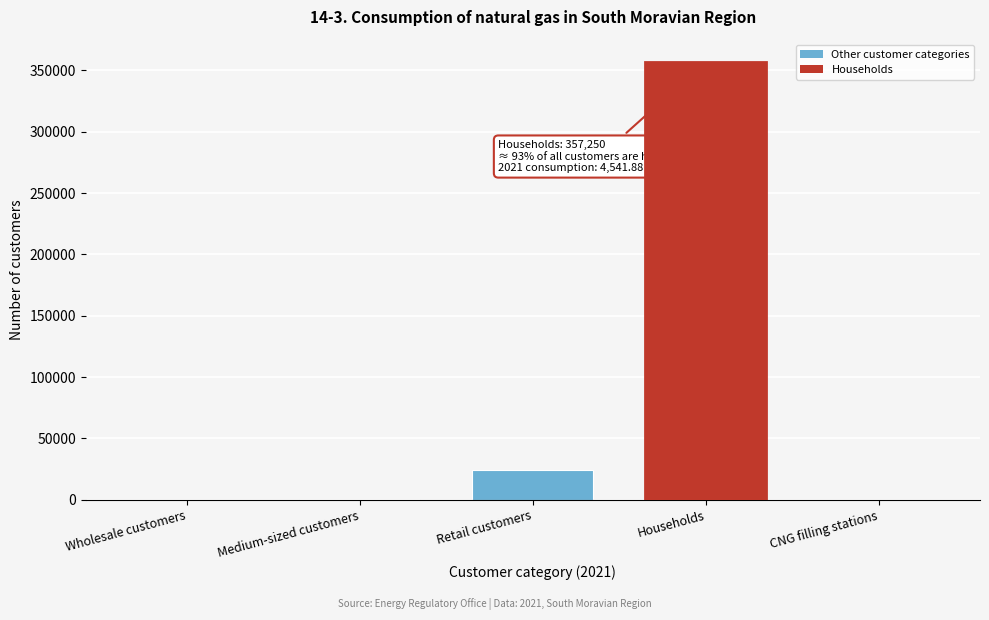

What is the sum of all values?

382641